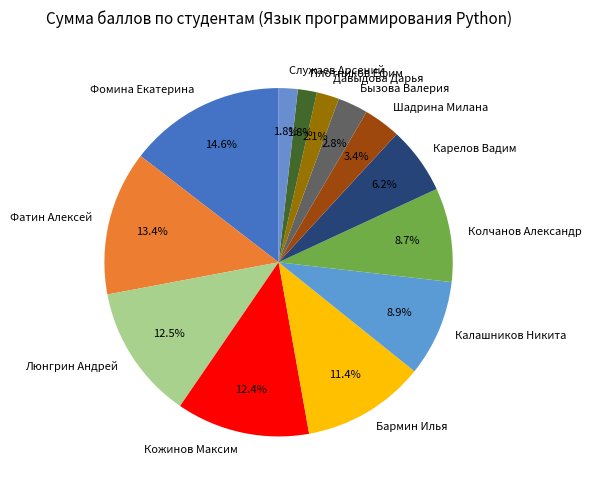

Which has a higher value, Люнгрин Андрей or Шадрина Милана?

Люнгрин Андрей